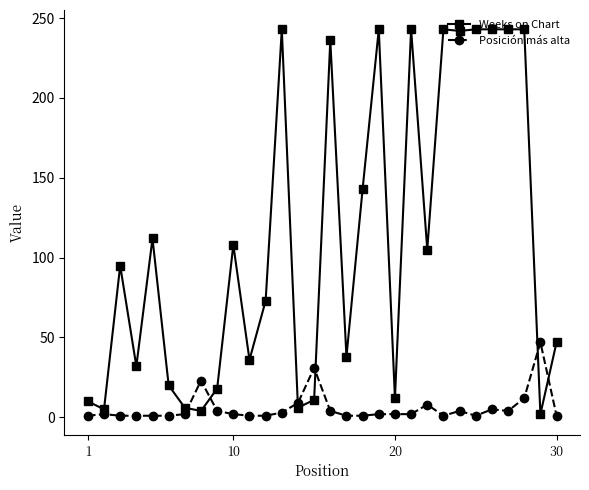

Rank the series by their maximum value, from lowest to highest.

Posición más alta, Weeks on Chart